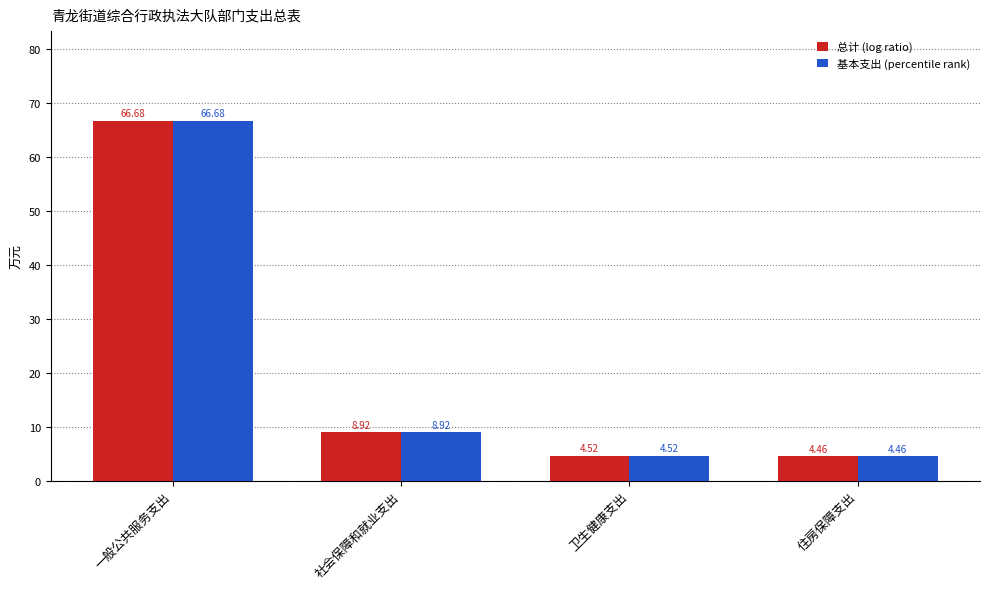

At which category is the sum across all series the highest?

一般公共服务支出